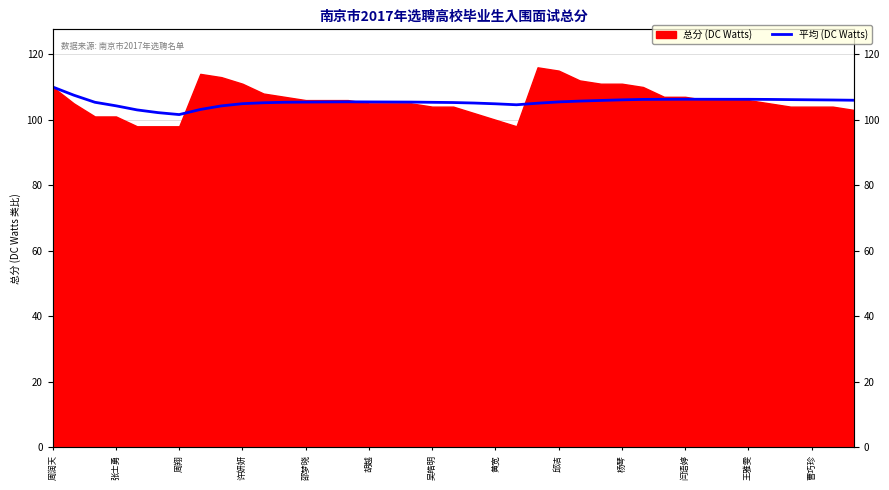

Approximately how many times larger is the value at 21 compared to 38?

1.0